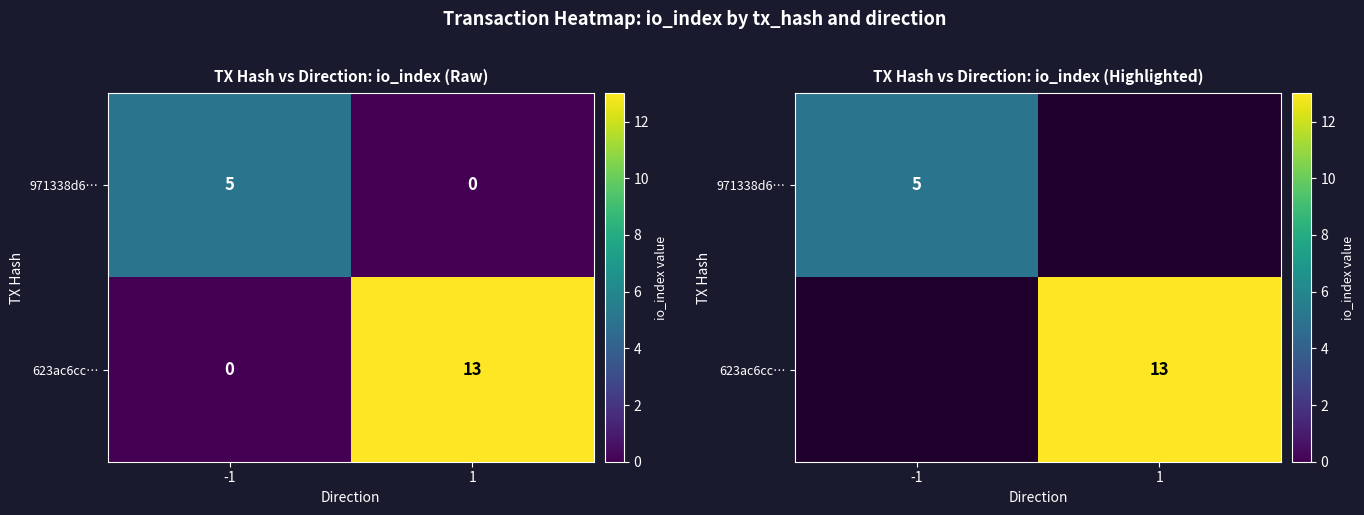

What is the approximate value of 971338d6… at -1?

5